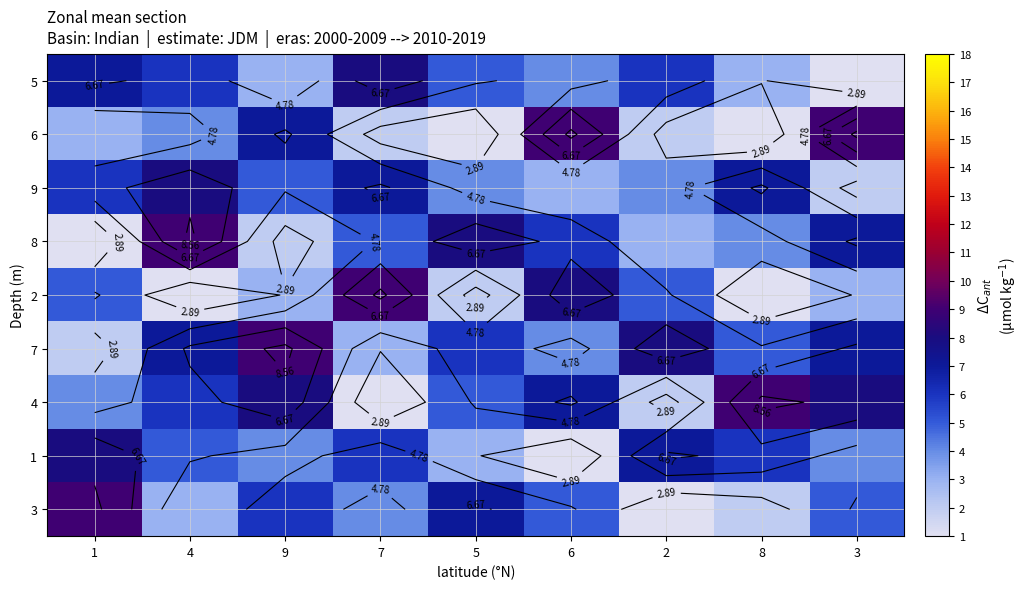

What is the minimum value for 8?

1